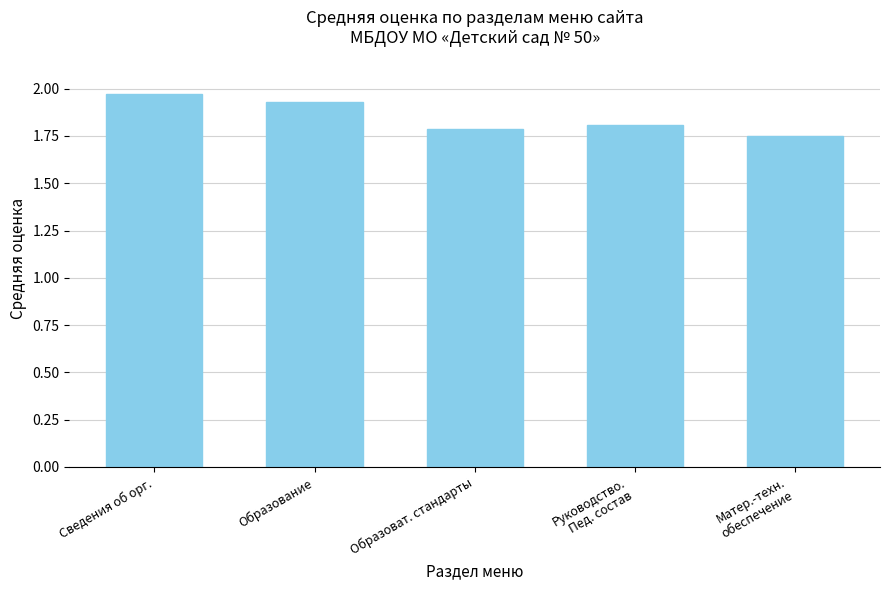

What position from the right is Образоват. стандарты?

3